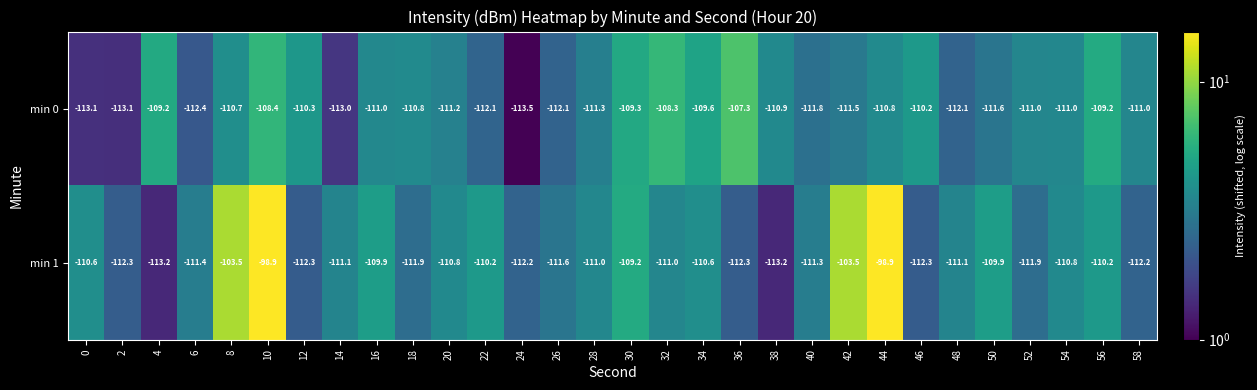

What is the difference between the highest and lowest values at 20?

0.4